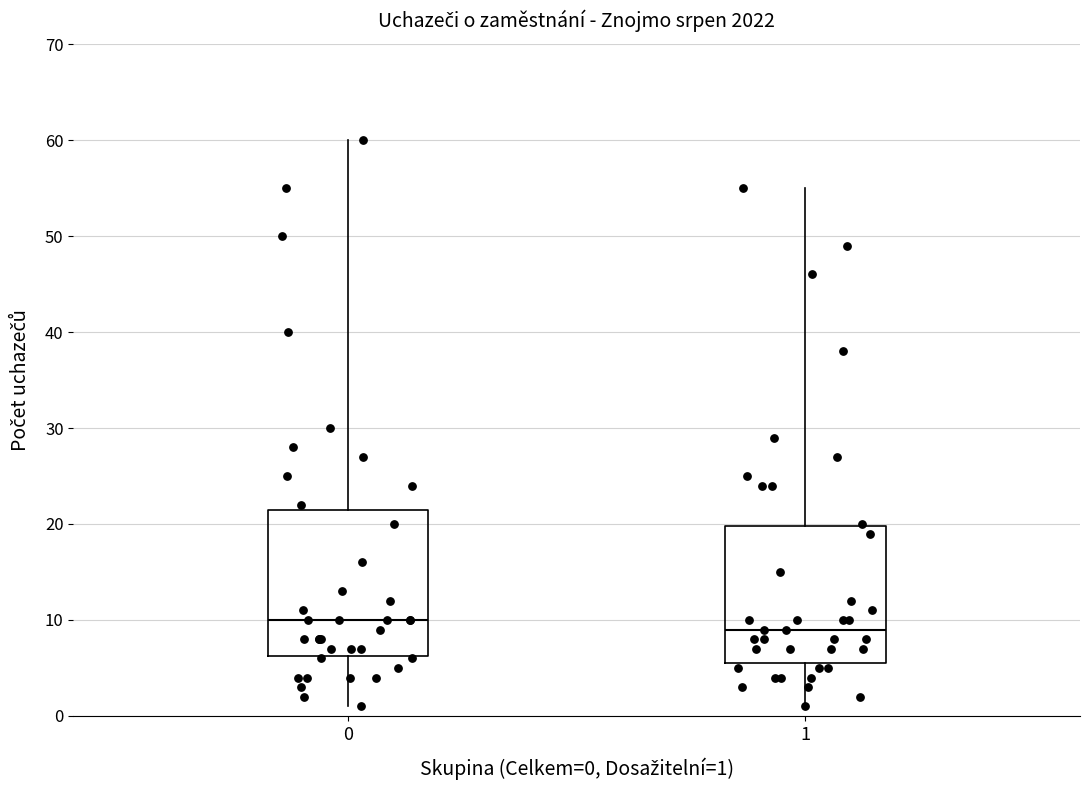

Comparing the boxes themselves (not the whiskers), which one is the tallest?

0